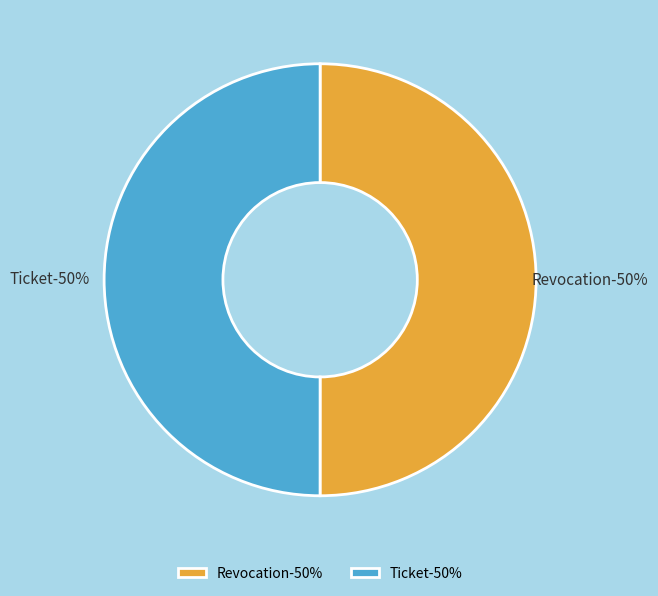

How many slices are in this pie chart?

2